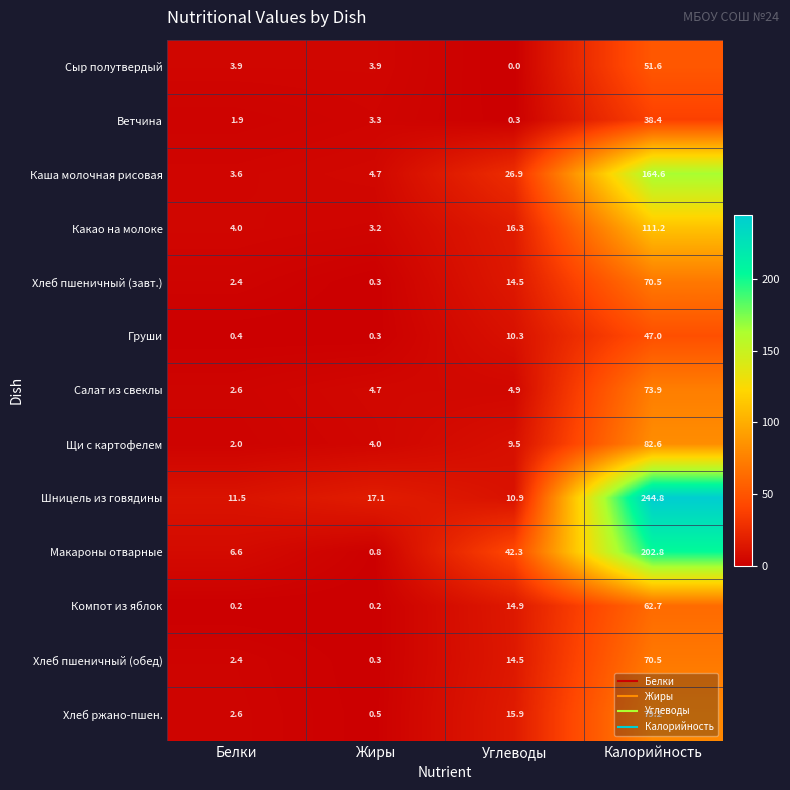

What is the sum of the Салат из свеклы values at Белки and Жиры?

7.3